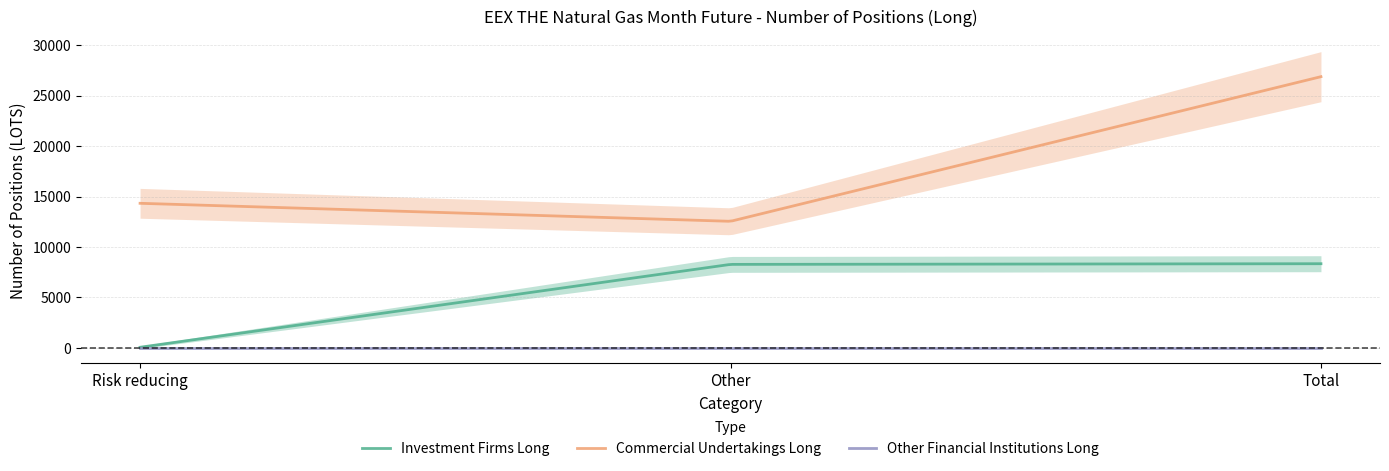

The Commercial Undertakings Long series shows 23771 at Risk reducing. True or false?

False